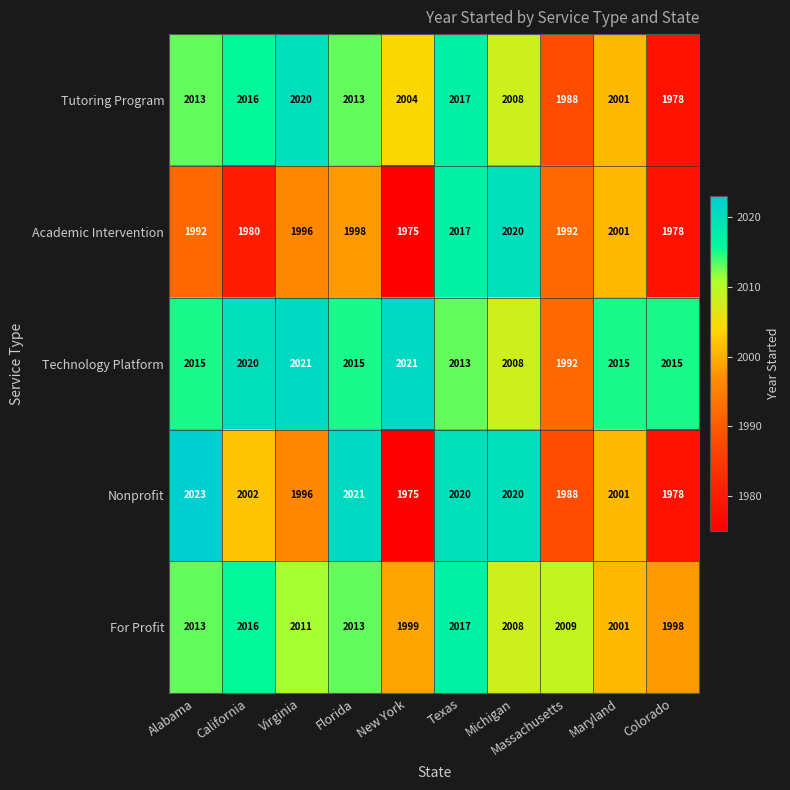

Read the Tutoring Program value at Colorado.

1978